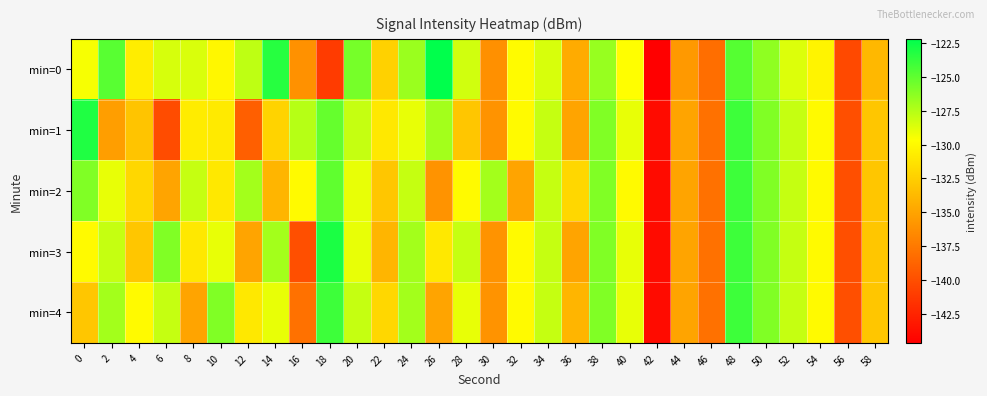

Which series has the largest total across all categories?

min=0